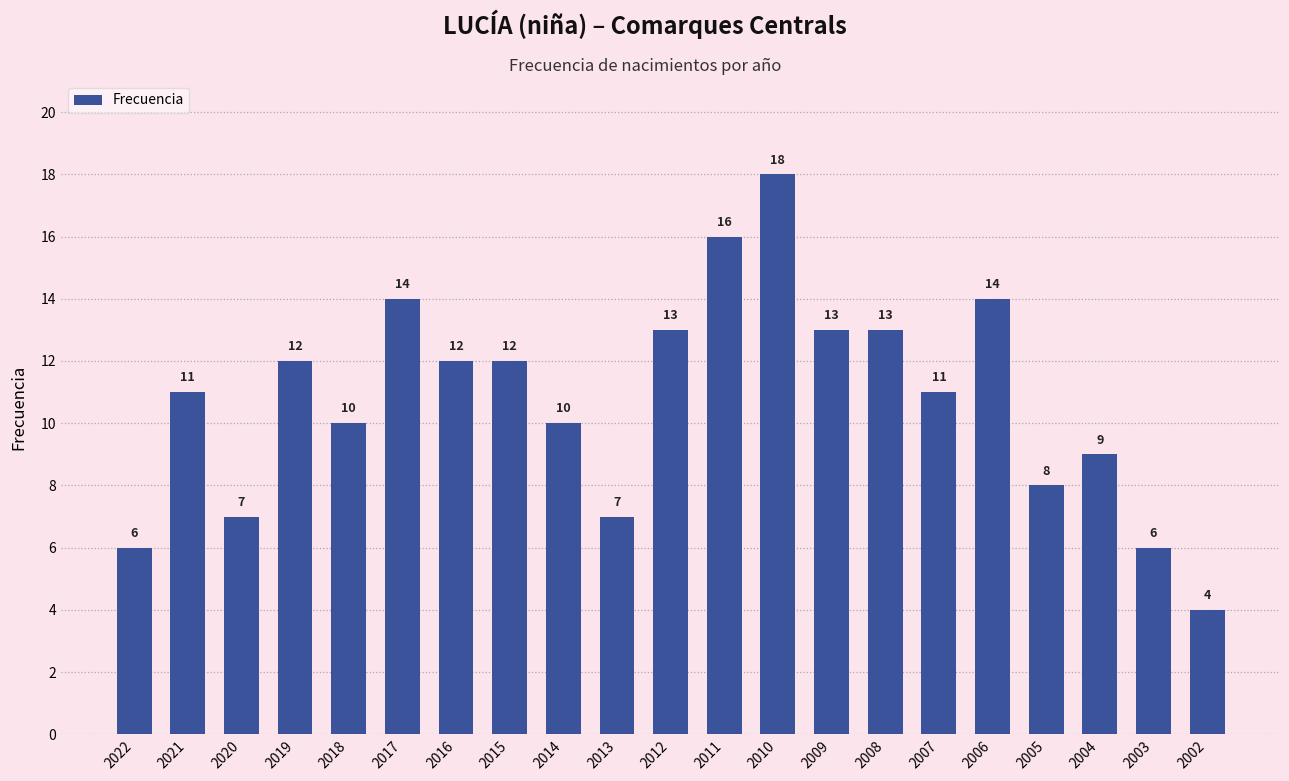

What is the value of the 14th bar from the left?

13